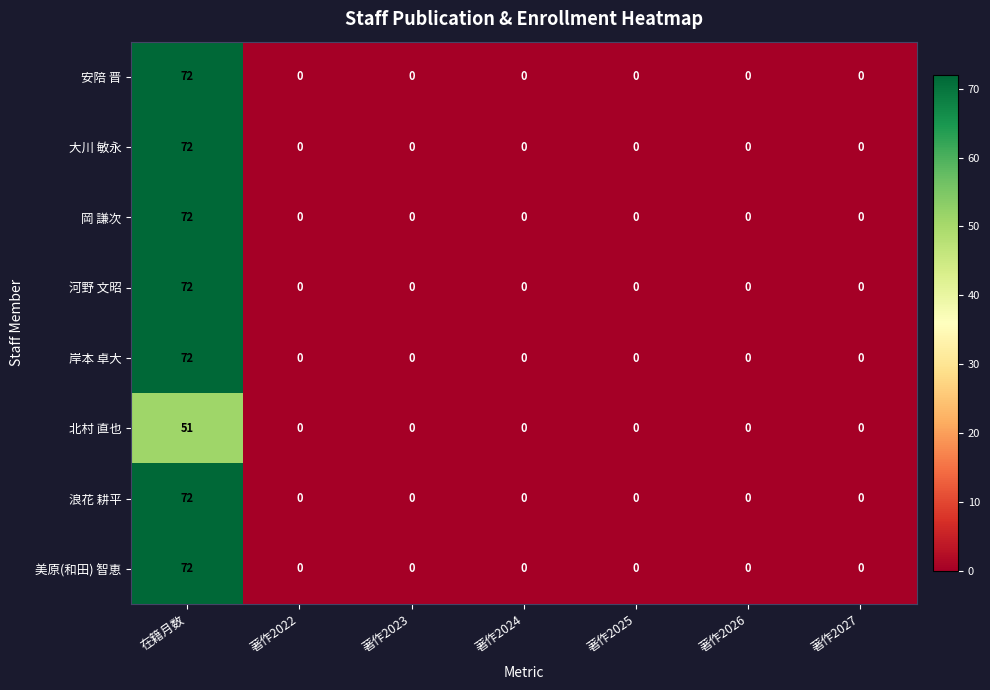

What is the sum of all 美原(和田) 智恵 values?

72